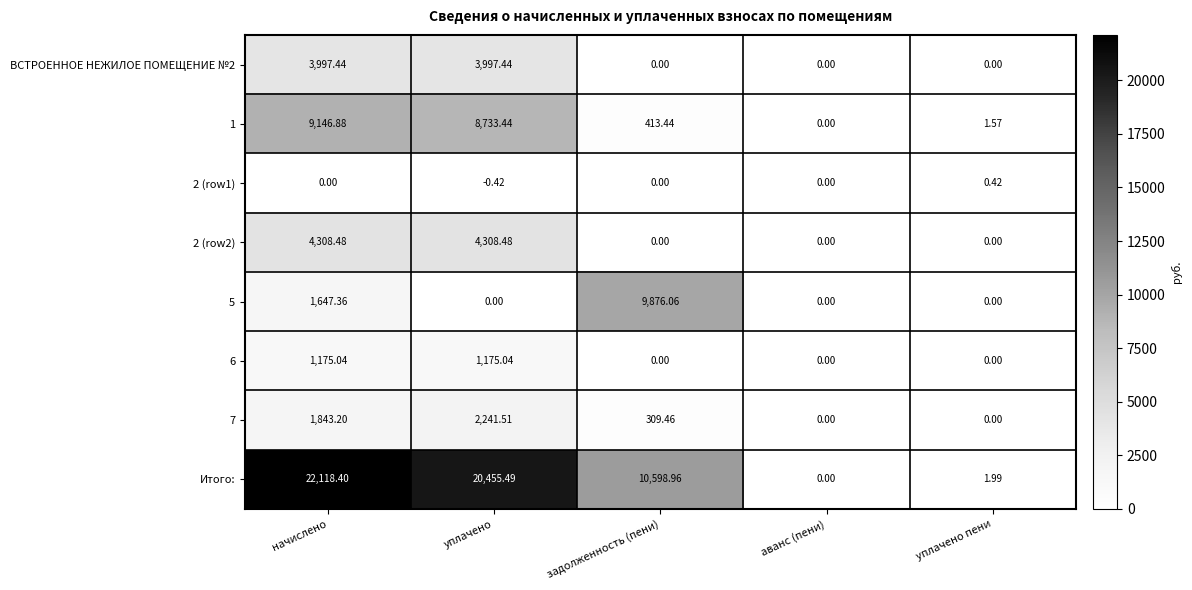

Between уплачено and уплачено пени, which series saw the biggest shift?

Итого: